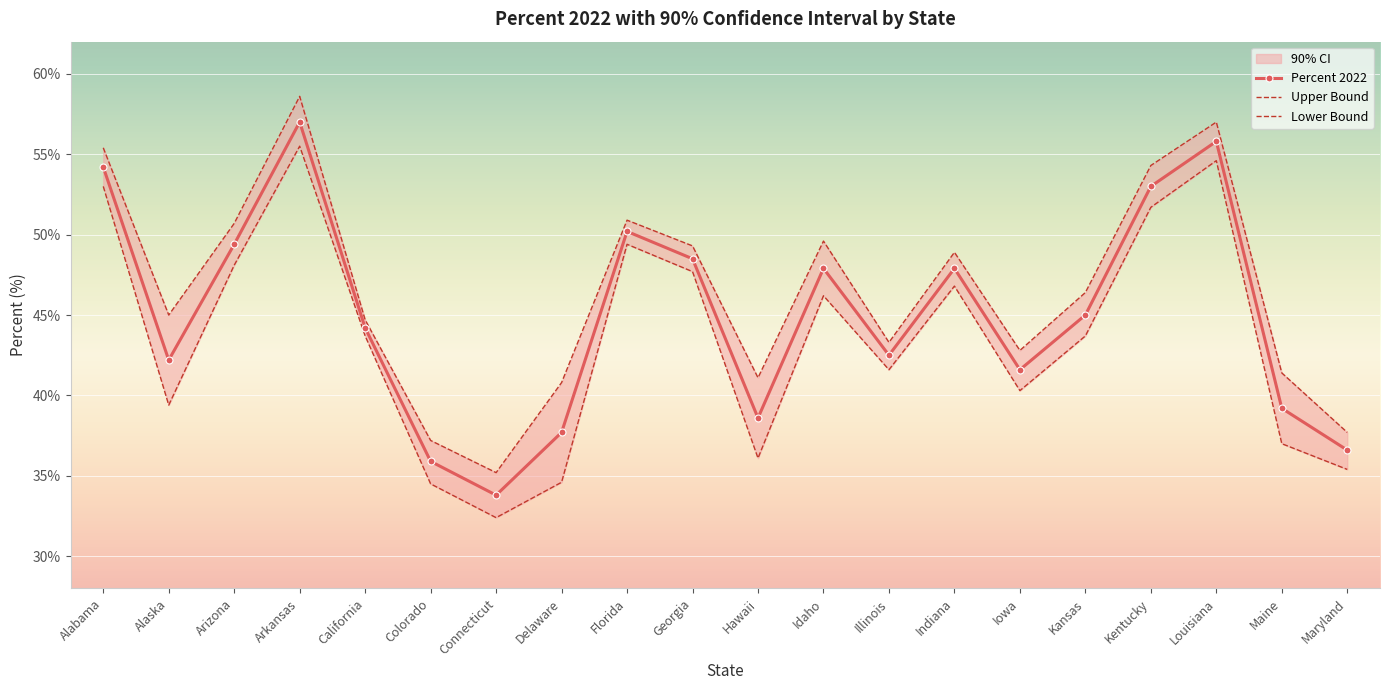

True or false: Lower Bound and Upper Bound cross at least once.

False